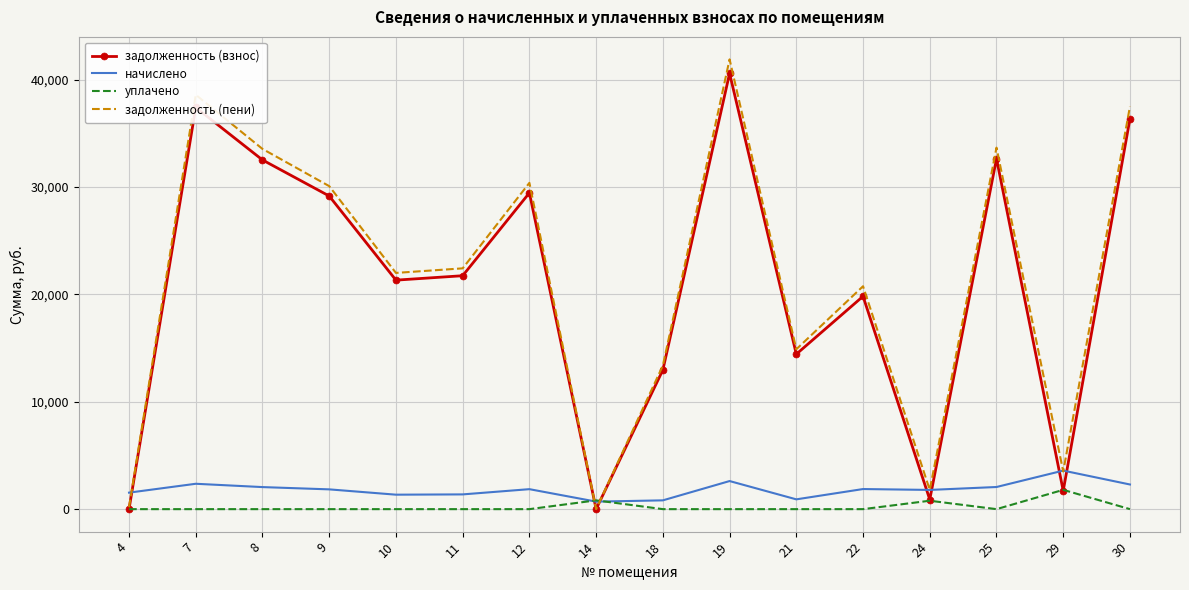

True or false: начислено and задолженность (взнос) cross at least once.

True